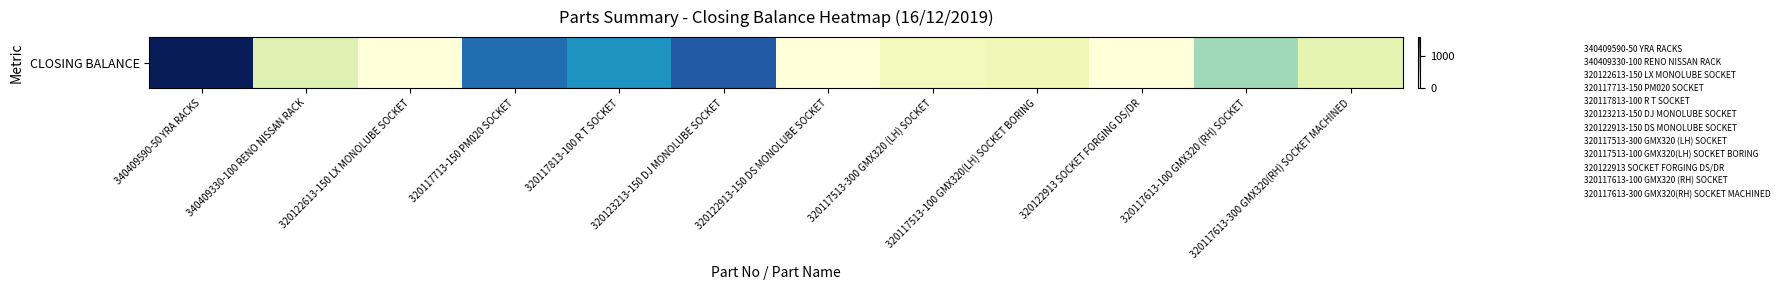

What is the change in value from 320123213-150 DJ MONOLUBE SOCKET to 320117613-300 GMX320(RH) SOCKET MACHINED?

-960